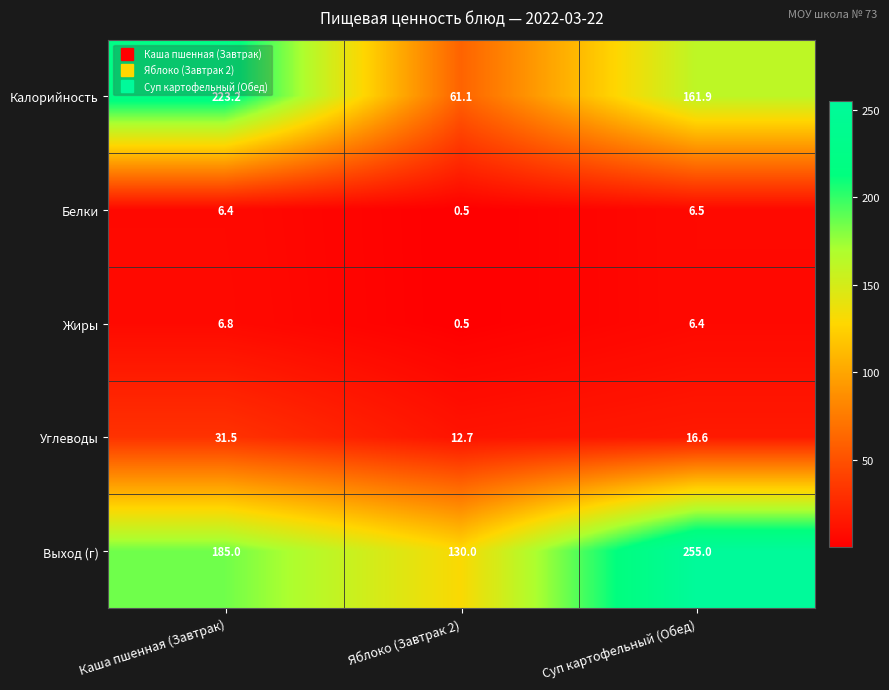

What is the maximum value for Калорийность?

223.2